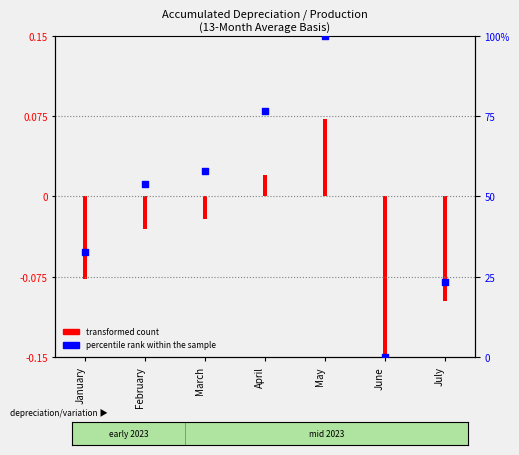

Approximately how many times larger is the value at May compared to April?

1.3